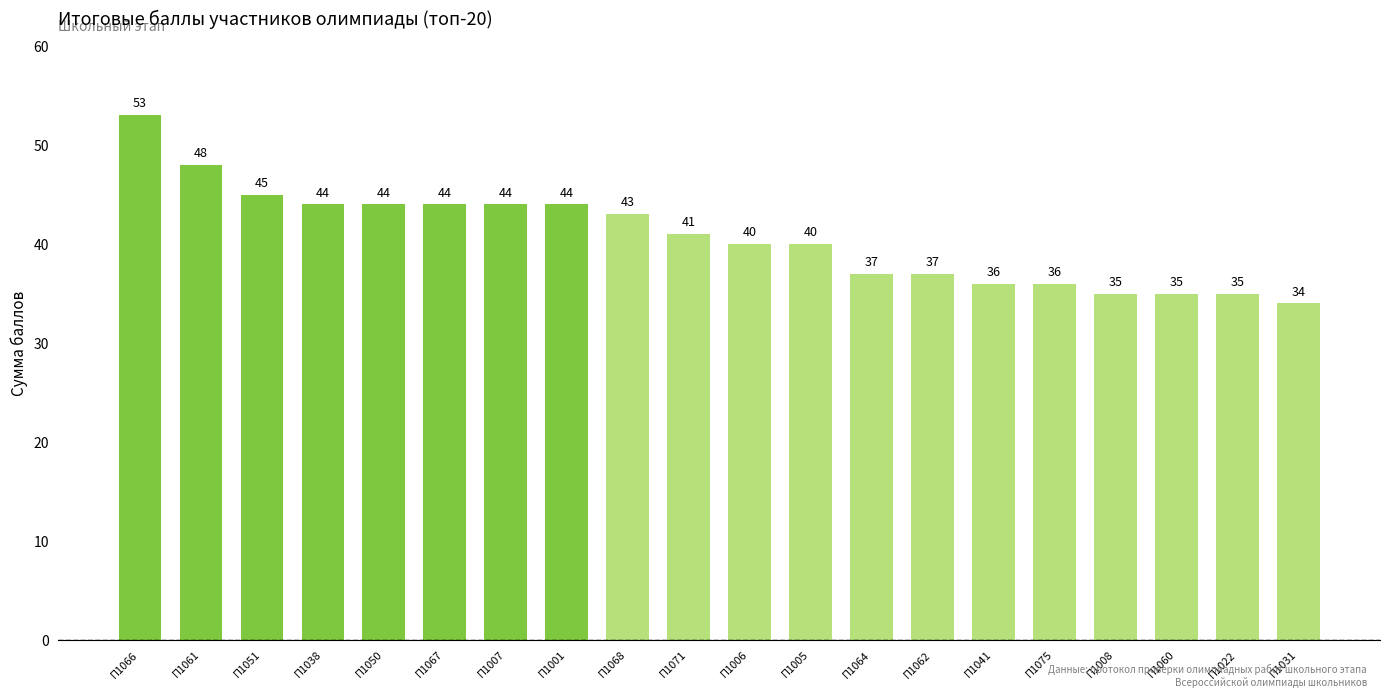

The value at П1005 is 40. True or false?

True